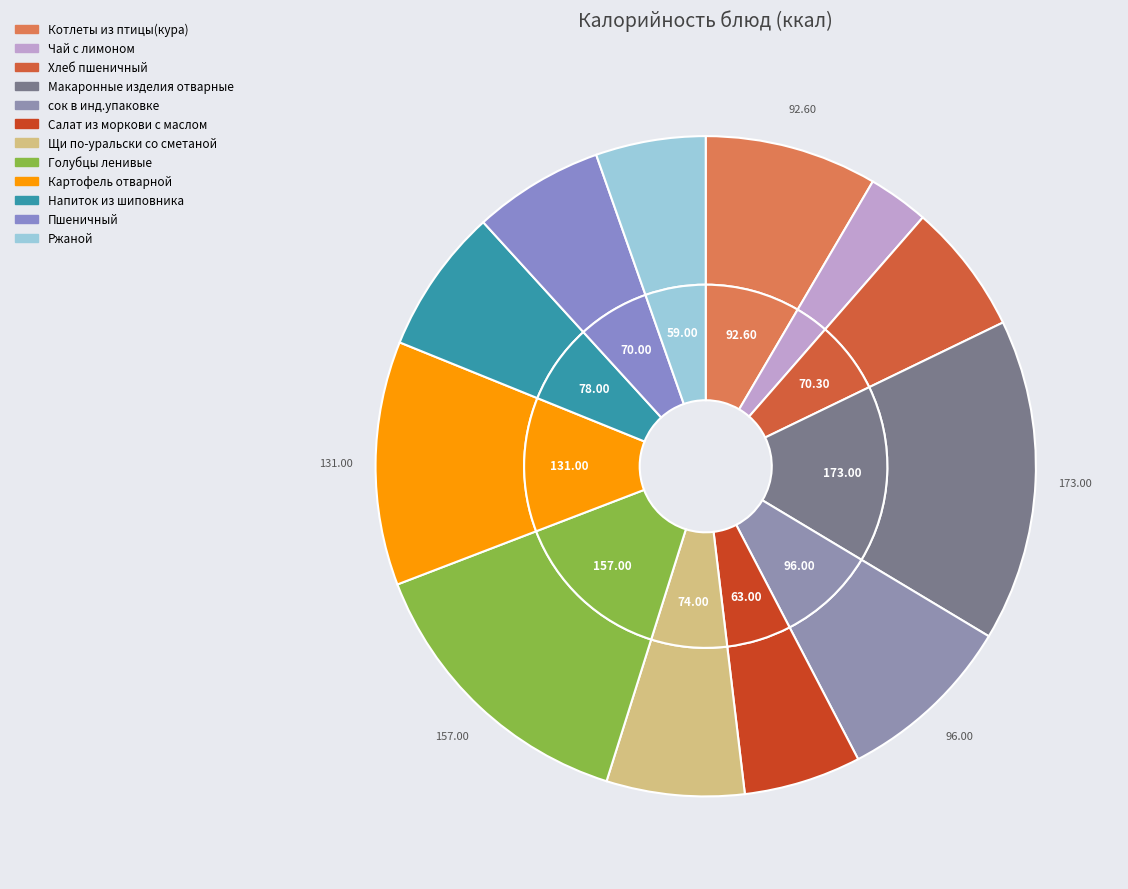

Count the number of slices in the pie.

12